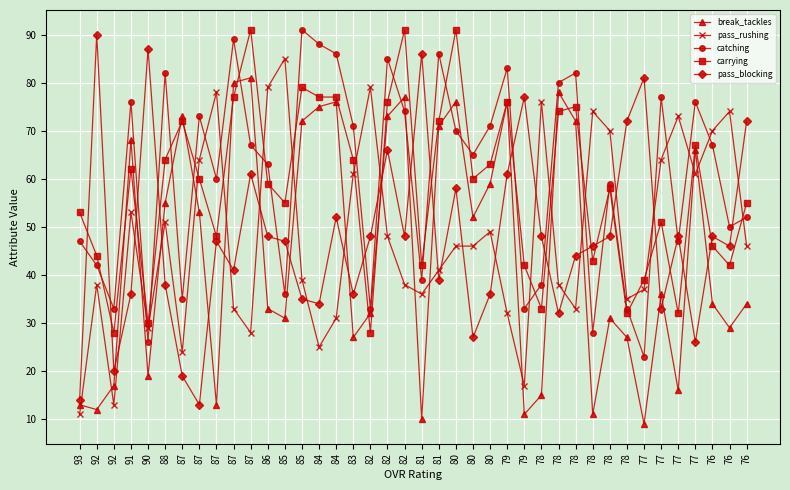

How many categories are shown in the chart?

40